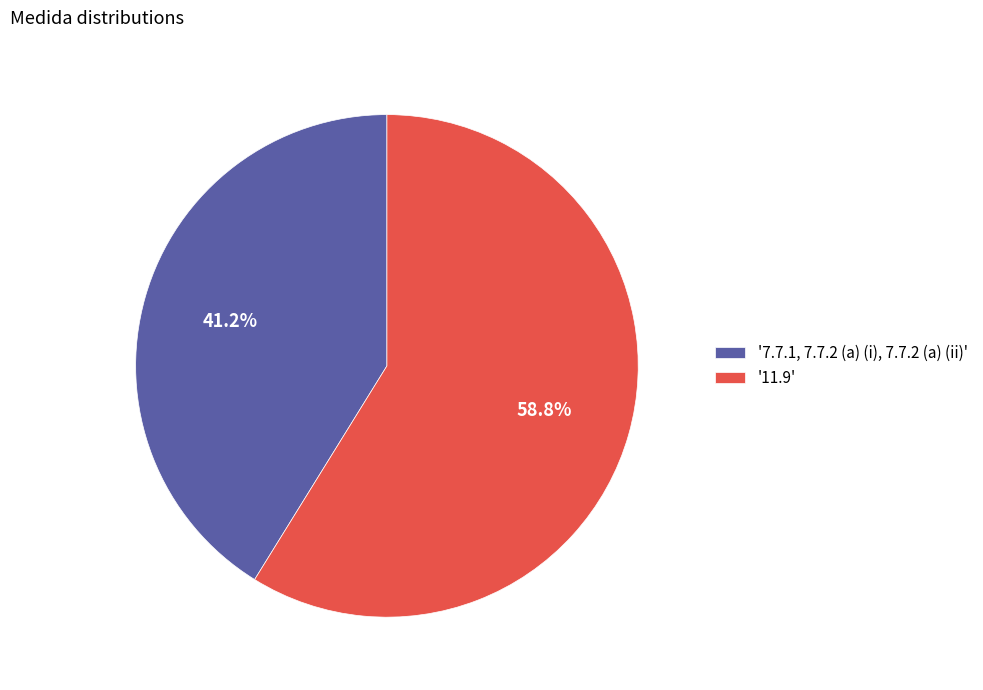

To the nearest percent, what is the average slice percentage?

50%